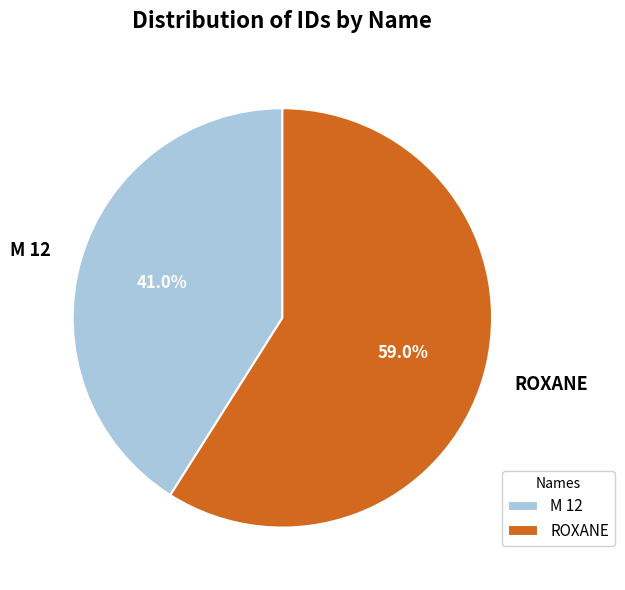

True or false: ROXANE accounts for 59% of the total.

True